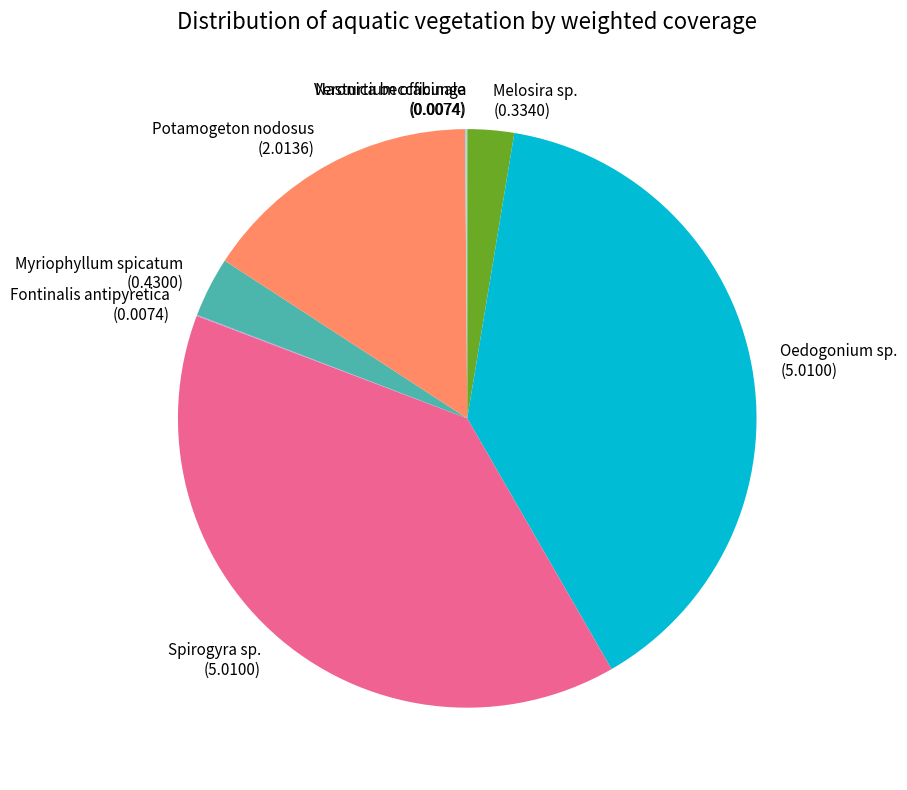

Is it true that Spirogyra sp. is 34% of the pie?

False